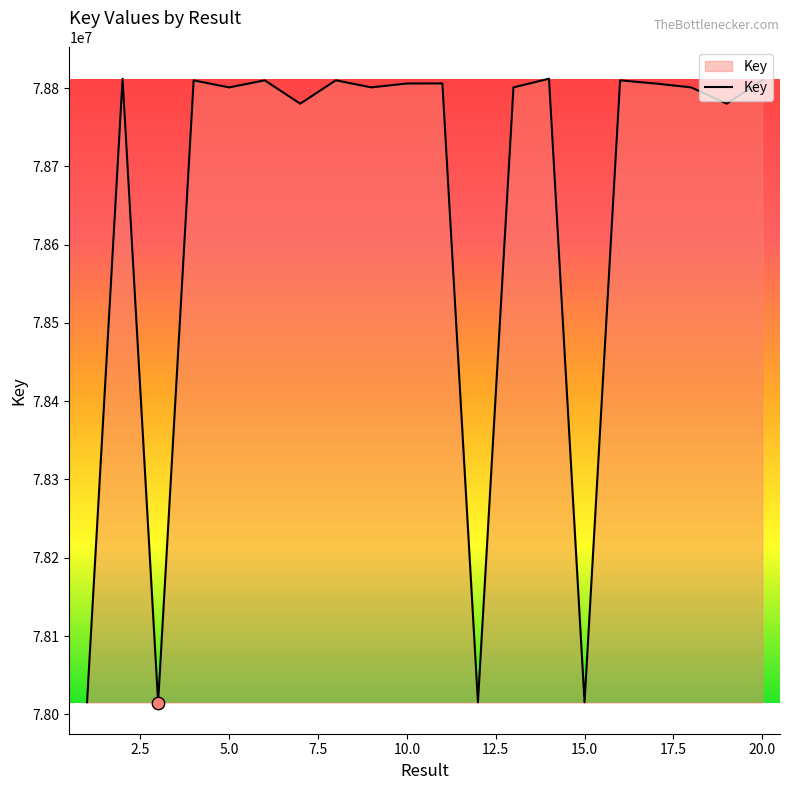

What is the smallest value displayed?

78015031